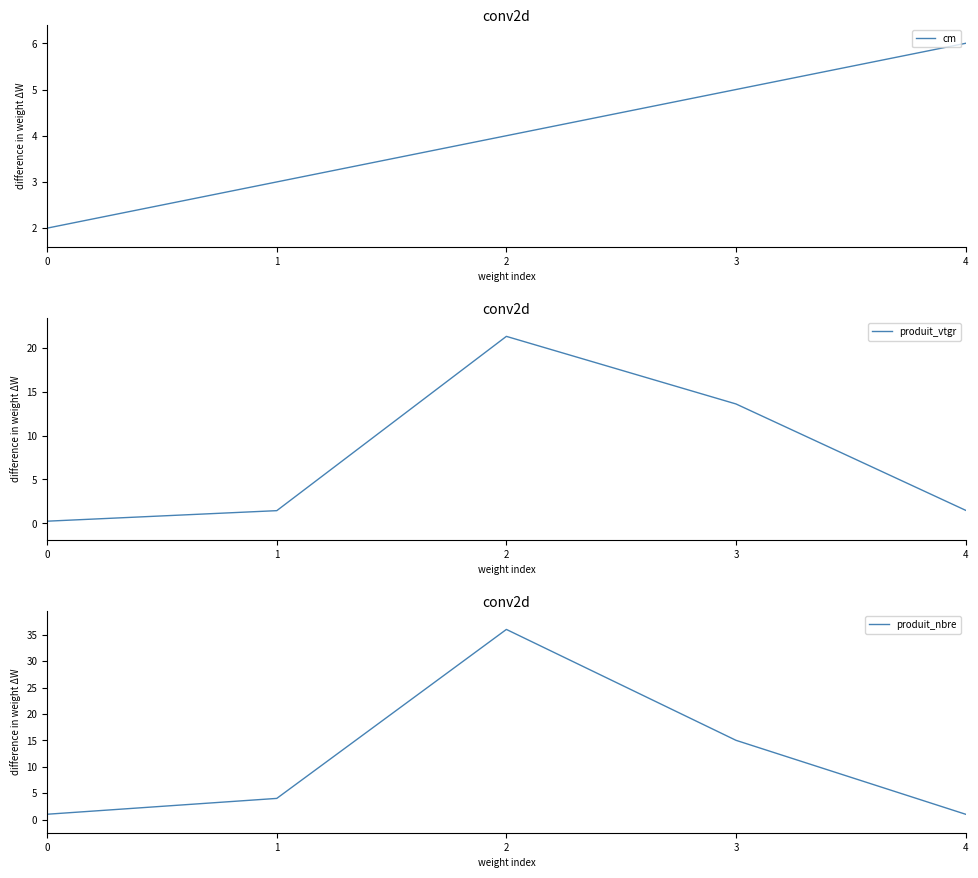

What is the sum of all produit_nbre values?

57